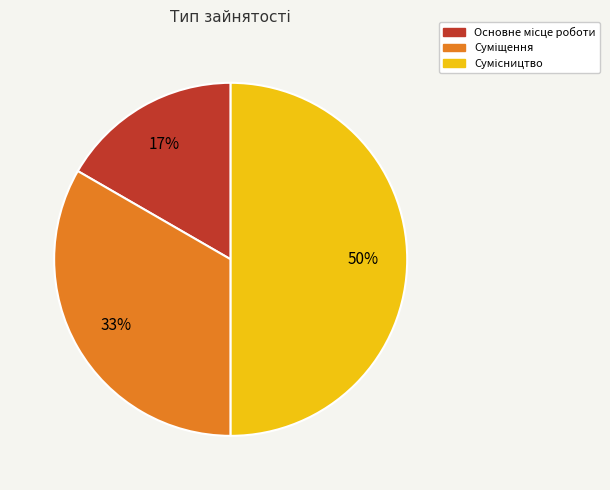

To the nearest percent, what is the average slice percentage?

33%